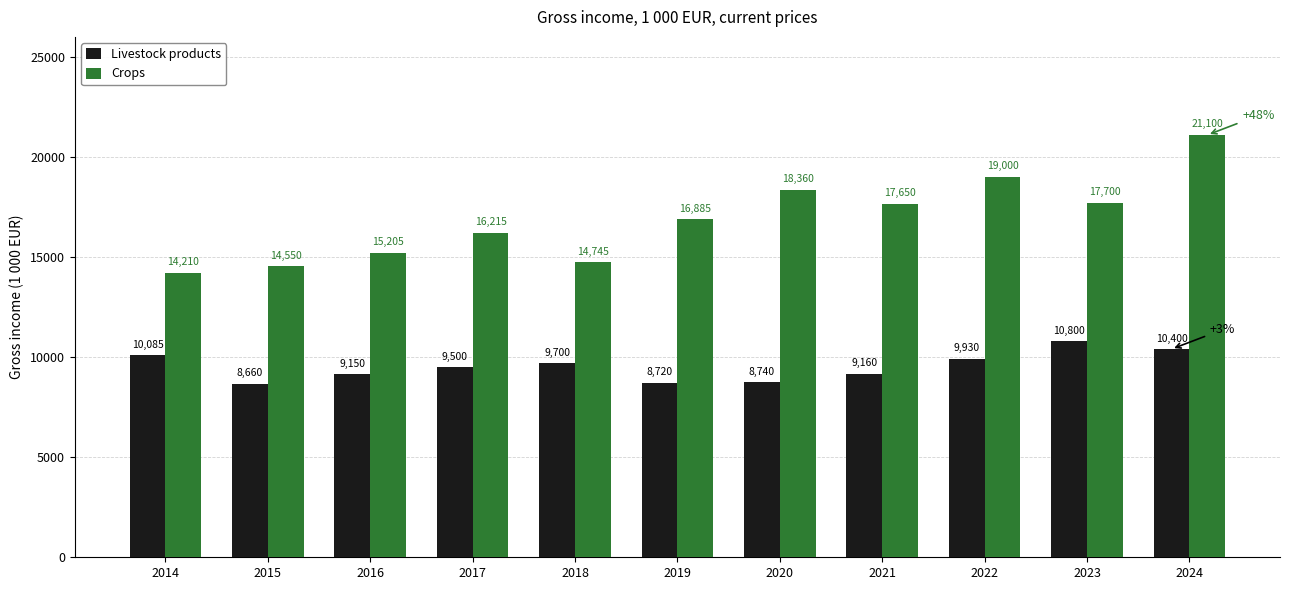

Rank the series by their maximum value, from highest to lowest.

Crops, Livestock products